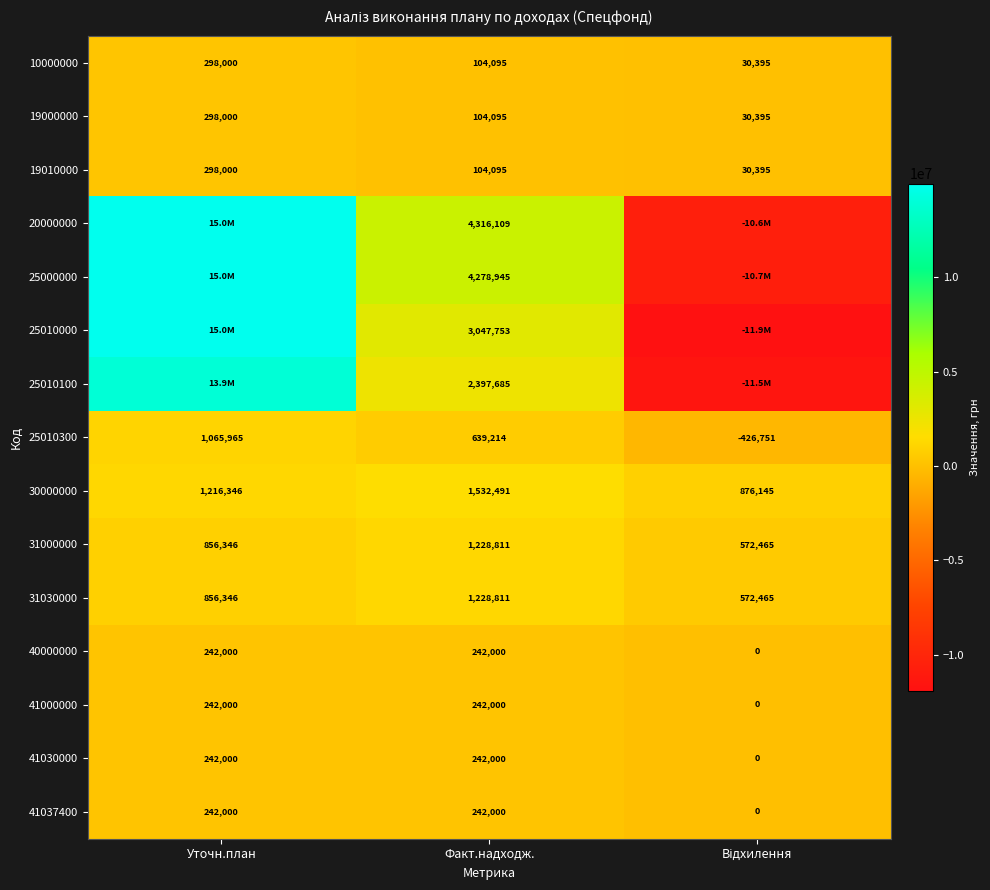

At which label is 19010000 closest to 164197?

Факт.надходж.